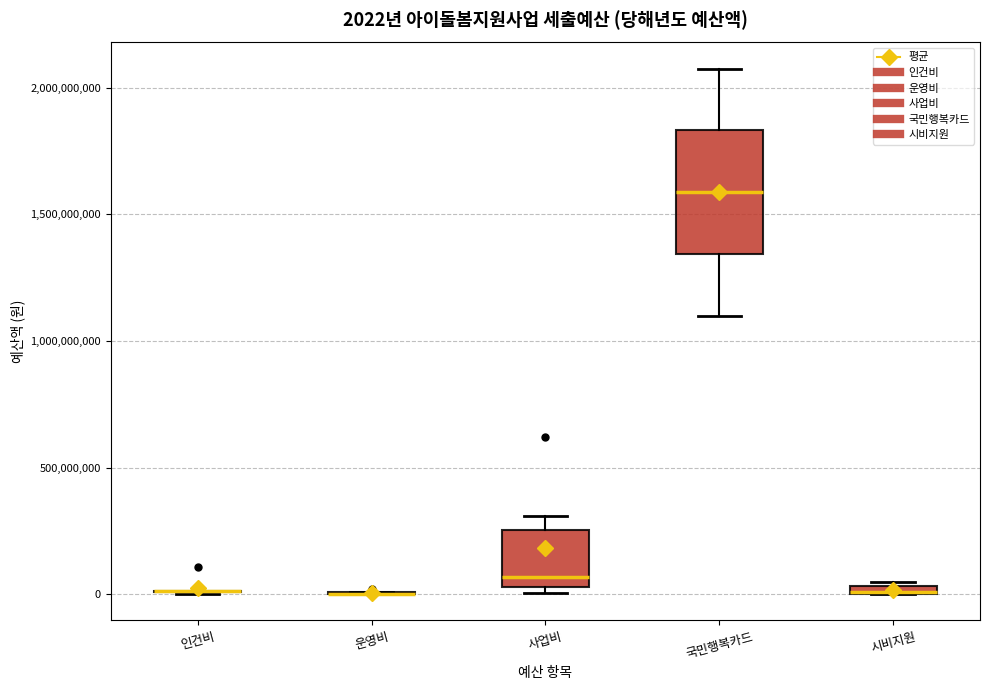

Comparing the boxes themselves (not the whiskers), which one is the tallest?

국민행복카드